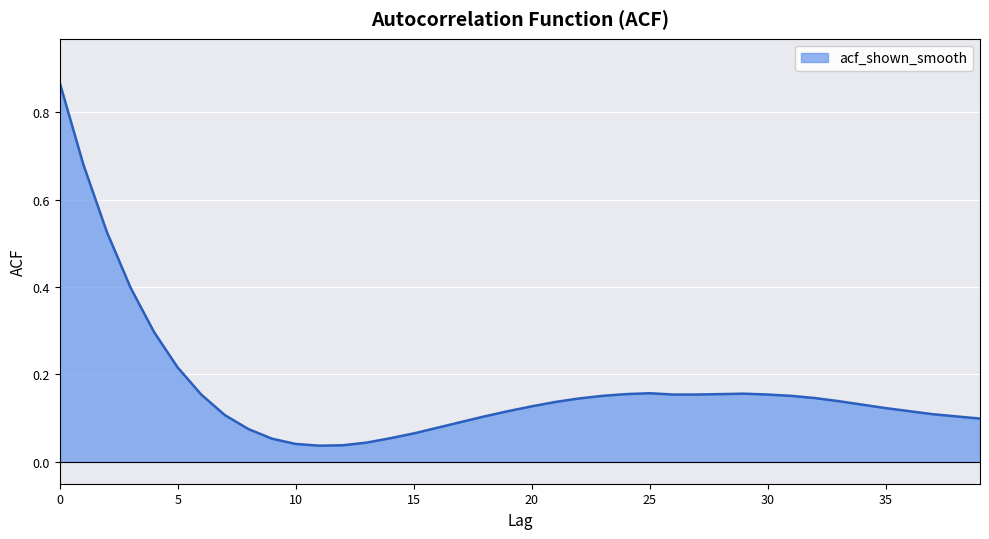

What is the difference between the maximum and minimum values?

0.8